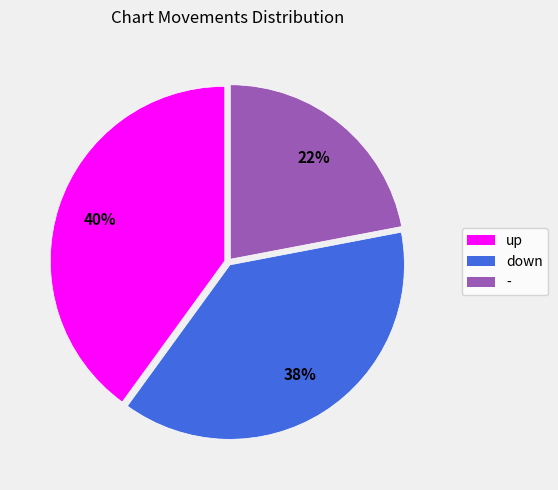

How many segments does this pie chart have?

3